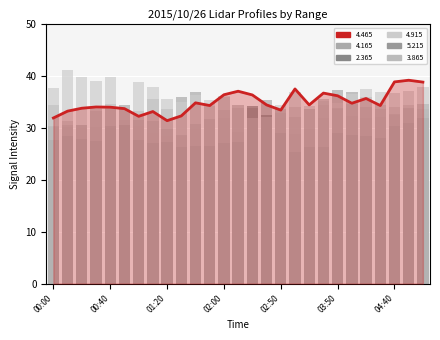

Reading left to right, what are all the values shown in this chart?

4.465: 00:00=32.0	00:10=33.3	00:20=33.8	00:30=34.1	00:40=34.0	00:50=33.8	01:00=32.3	01:10=33.2	01:20=31.4	01:30=32.4	01:40=34.9	01:50=34.4	02:00=36.4	02:10=37.1	02:20=36.4	02:40=34.5	02:50=33.5	03:00=37.6	03:30=34.5	03:40=36.8	03:50=36.2	04:10=34.8	04:20=35.7	04:30=34.4	04:40=38.9	05:00=39.2	05:10=38.9
4.165: 00:00=34.5	00:10=31.4	00:20=30.6	00:30=33.7	00:40=34.7	00:50=34.4	01:00=33.2	01:10=35.7	01:20=33.7	01:30=35.9	01:40=37.0	01:50=34.3	02:00=35.9	02:10=34.5	02:20=33.9	02:40=35.4	02:50=32.9	03:00=34.0	03:30=33.7	03:40=34.5	03:50=37.3	04:10=37.0	04:20=35.9	04:30=34.5	04:40=34.2	05:00=34.5	05:10=33.7
2.365: 00:00=30.2	00:10=30.1	00:20=30.6	00:30=30.2	00:40=30.0	00:50=30.6	01:00=31.6	01:10=31.3	01:20=29.8	01:30=28.6	01:40=30.8	01:50=31.8	02:00=32.0	02:10=29.2	02:20=34.4	02:40=32.6	02:50=33.7	03:00=28.8	03:30=29.8	03:40=31.9	03:50=33.6	04:10=32.4	04:20=31.9	04:30=32.1	04:40=32.5	05:00=33.8	05:10=34.7
4.915: 00:00=37.8	00:10=41.2	00:20=39.9	00:30=39.1	00:40=39.9	00:50=0.0	01:00=38.9	01:10=37.9	01:20=35.6	01:30=35.1	01:40=36.4	01:50=35.5	02:00=36.2	02:10=34.5	02:20=0.0	02:40=0.0	02:50=34.4	03:00=37.0	03:30=34.2	03:40=35.3	03:50=34.8	04:10=36.6	04:20=37.6	04:30=37.0	04:40=36.7	05:00=37.1	05:10=38.0
5.215: 00:00=27.7	00:10=28.5	00:20=27.9	00:30=27.6	00:40=30.5	00:50=30.3	01:00=27.6	01:10=27.2	01:20=27.4	01:30=26.4	01:40=26.6	01:50=26.5	02:00=27.2	02:10=27.3	02:20=26.9	02:40=27.0	02:50=29.1	03:00=25.4	03:30=26.4	03:40=26.3	03:50=29.0	04:10=28.7	04:20=28.4	04:30=28.0	04:40=30.4	05:00=31.1	05:10=31.9
3.865: 00:00=30.4	00:10=30.5	00:20=30.0	00:30=33.2	00:40=33.8	00:50=31.5	01:00=30.4	01:10=29.1	01:20=28.4	01:30=28.6	01:40=29.9	01:50=31.6	02:00=33.6	02:10=34.0	02:20=32.0	02:40=32.2	02:50=31.9	03:00=32.2	03:30=33.7	03:40=35.6	03:50=33.8	04:10=34.6	04:20=34.1	04:30=33.7	04:40=32.8	05:00=33.6	05:10=32.7